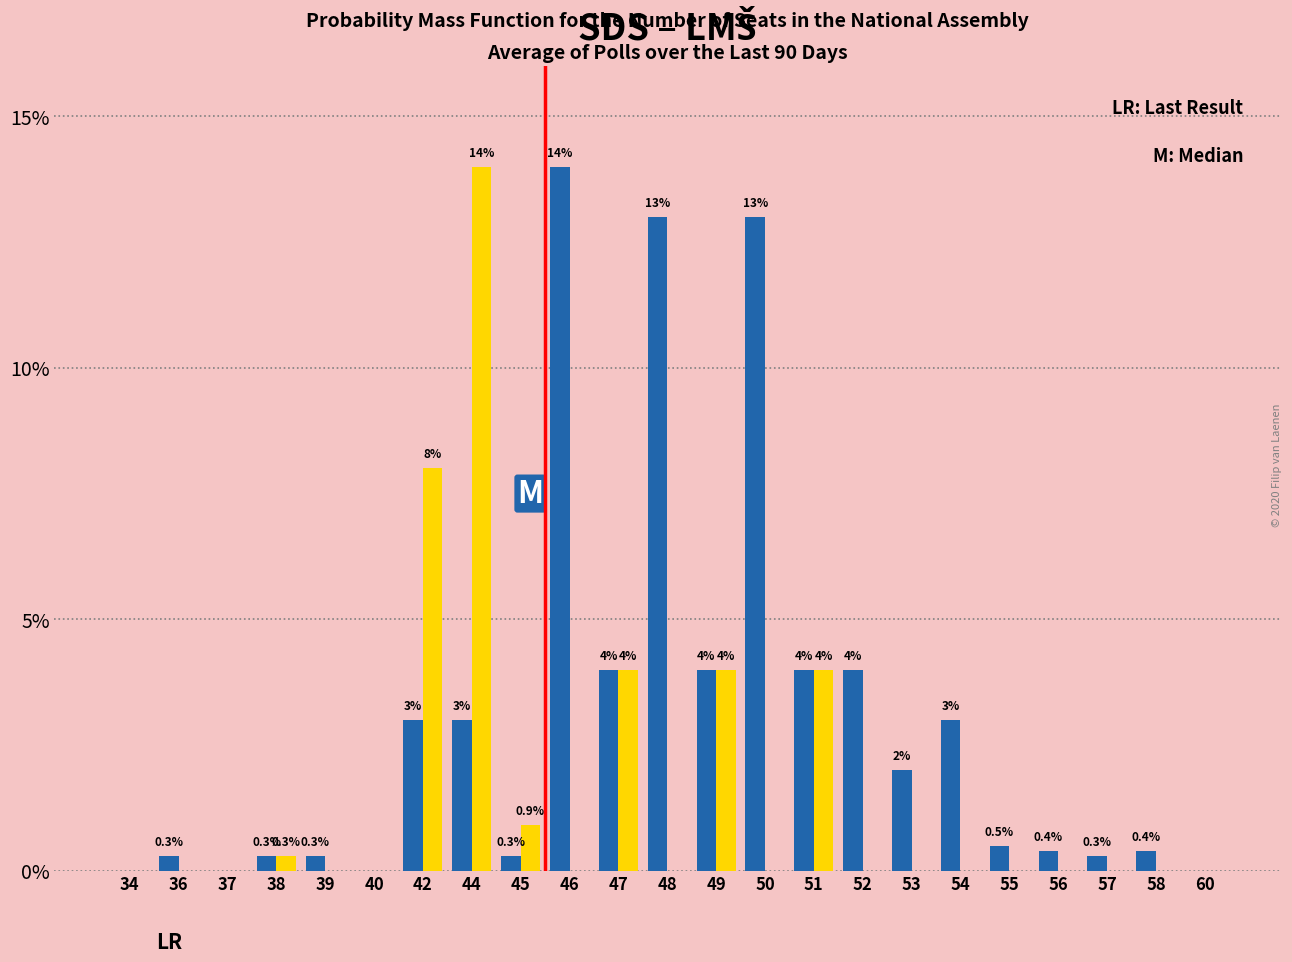

What is the maximum value shown in the chart?

14.0